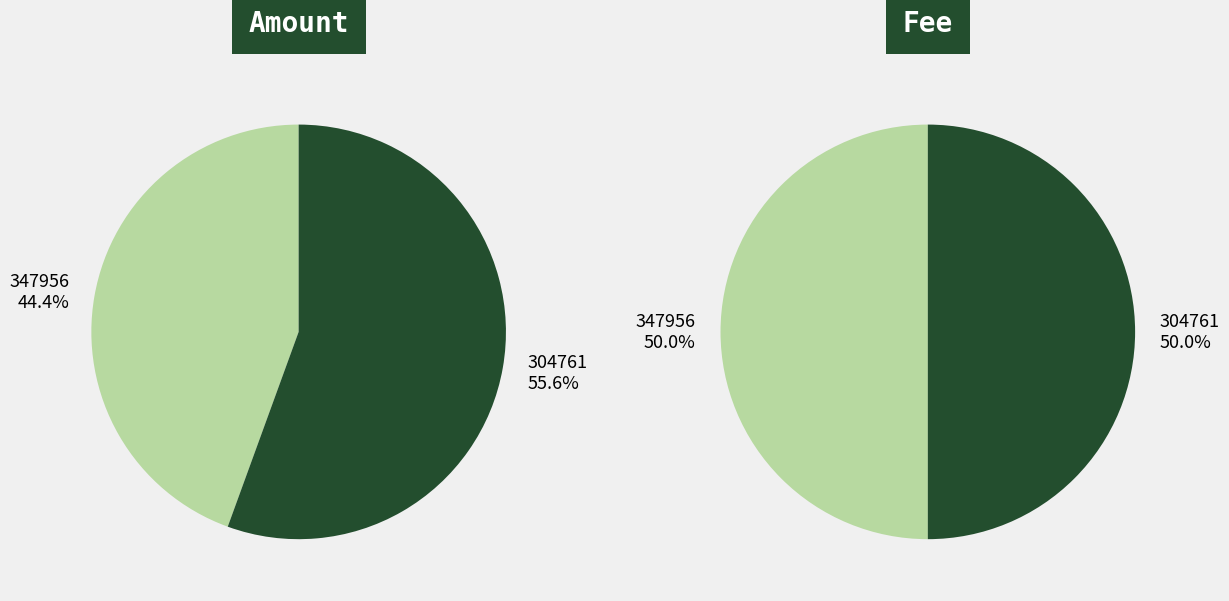

The 304761 slice represents 56% of the pie. True or false?

True